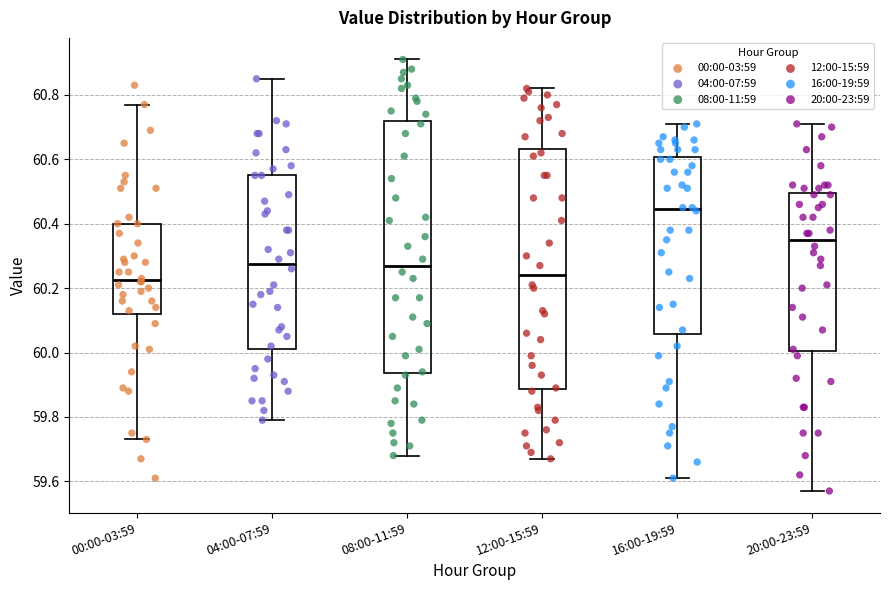

Reading left to right, transcribe this box plot: for each box, give where its median line is, the range the box spans, and where its two whiskers end, as read against the y-axis. The values are not printed on the chart, so give them approximately, as read against the axis.

00:00-03:59: median 60.22, box 60.12 to 60.40, whiskers 59.74 to 60.78
04:00-07:59: median 60.28, box 60.02 to 60.56, whiskers 59.80 to 60.86
08:00-11:59: median 60.28, box 59.94 to 60.72, whiskers 59.68 to 60.92
12:00-15:59: median 60.24, box 59.88 to 60.64, whiskers 59.68 to 60.82
16:00-19:59: median 60.44, box 60.06 to 60.60, whiskers 59.62 to 60.72
20:00-23:59: median 60.36, box 60.00 to 60.50, whiskers 59.58 to 60.72